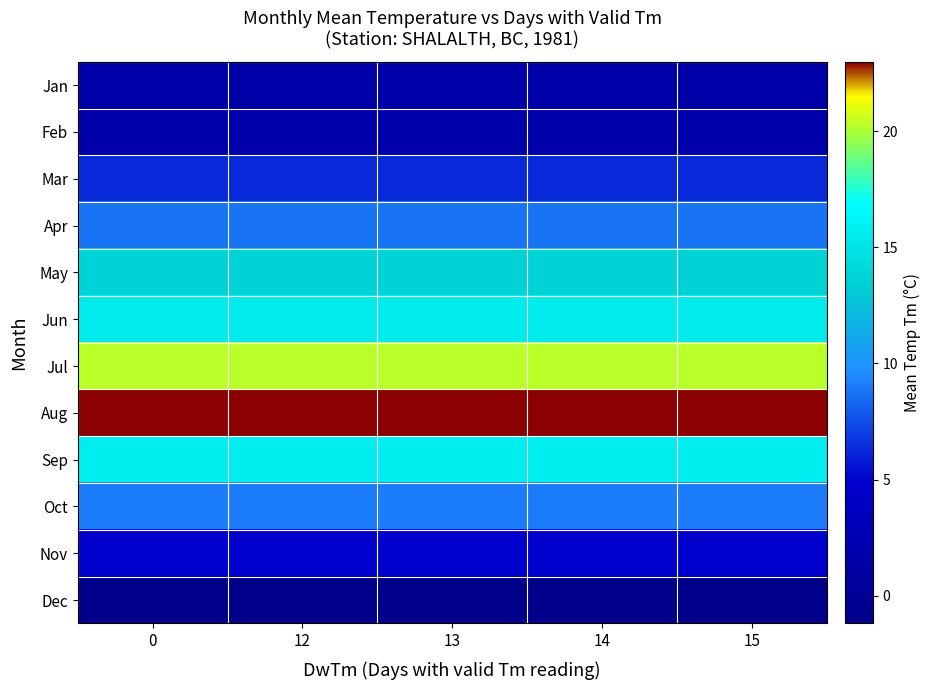

Reading left to right, what are all the values shown in this chart?

Jan: 0=1.6	12=1.6	13=1.6	14=1.6	15=1.6
Feb: 0=1.8	12=1.8	13=1.8	14=1.8	15=1.8
Mar: 0=6.2	12=6.2	13=6.2	14=6.2	15=6.2
Apr: 0=8.8	12=8.8	13=8.8	14=8.8	15=8.8
May: 0=13.7	12=13.7	13=13.7	14=13.7	15=13.7
Jun: 0=15.5	12=15.5	13=15.5	14=15.5	15=15.5
Jul: 0=20.3	12=20.3	13=20.3	14=20.3	15=20.3
Aug: 0=23.0	12=23.0	13=23.0	14=23.0	15=23.0
Sep: 0=15.7	12=15.7	13=15.7	14=15.7	15=15.7
Oct: 0=9.1	12=9.1	13=9.1	14=9.1	15=9.1
Nov: 0=4.9	12=4.9	13=4.9	14=4.9	15=4.9
Dec: 0=-1.2	12=-1.2	13=-1.2	14=-1.2	15=-1.2